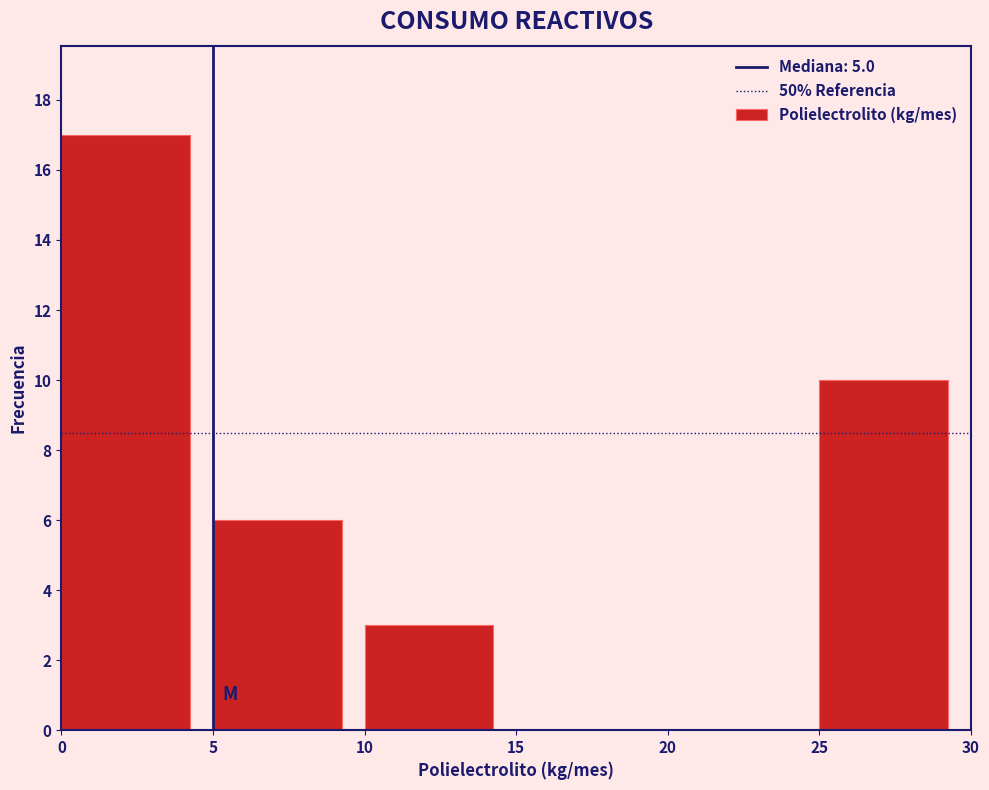

Reading left to right, list every bar in this chart as the range it spans on the x-axis followed by its height. The values are not printed on the chart, so give them approximately, as read against the axis.

0 to 5: 17
5 to 10: 6
10 to 15: 3
15 to 20: 0
20 to 25: 0
25 to 30: 10